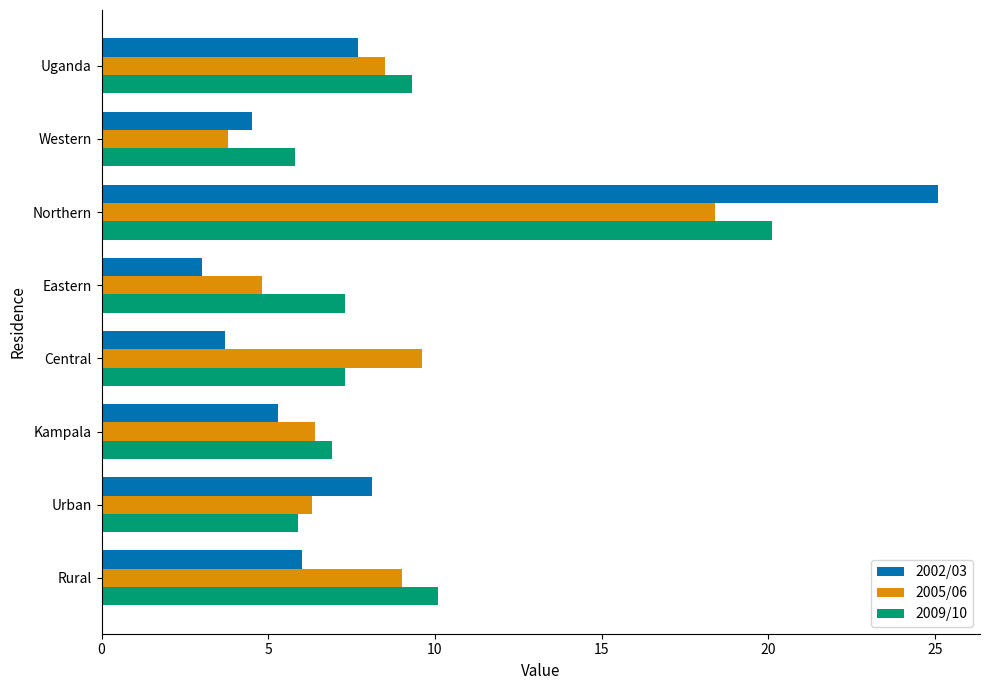

Is the value of 2005/06 at Central greater than the value of 2009/10 at Urban?

Yes